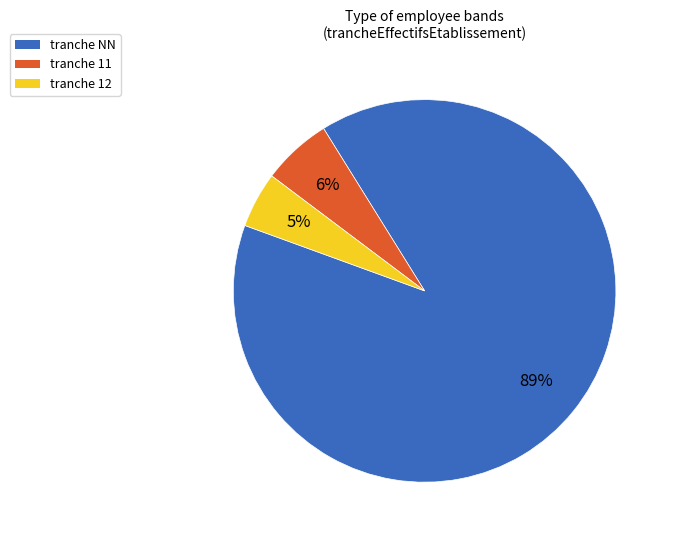

To the nearest percent, what is the average slice percentage?

33%